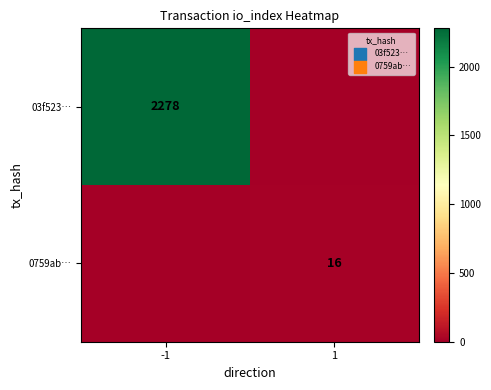

Is the value of 03f523… at -1 greater than the value of 0759ab… at 1?

Yes